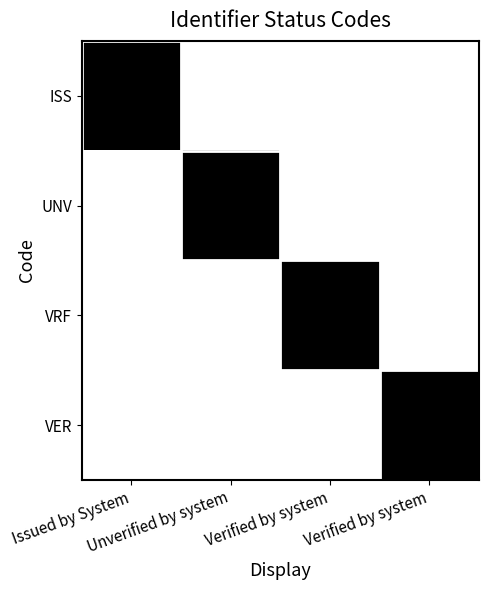

Count the number of categories in the chart.

4